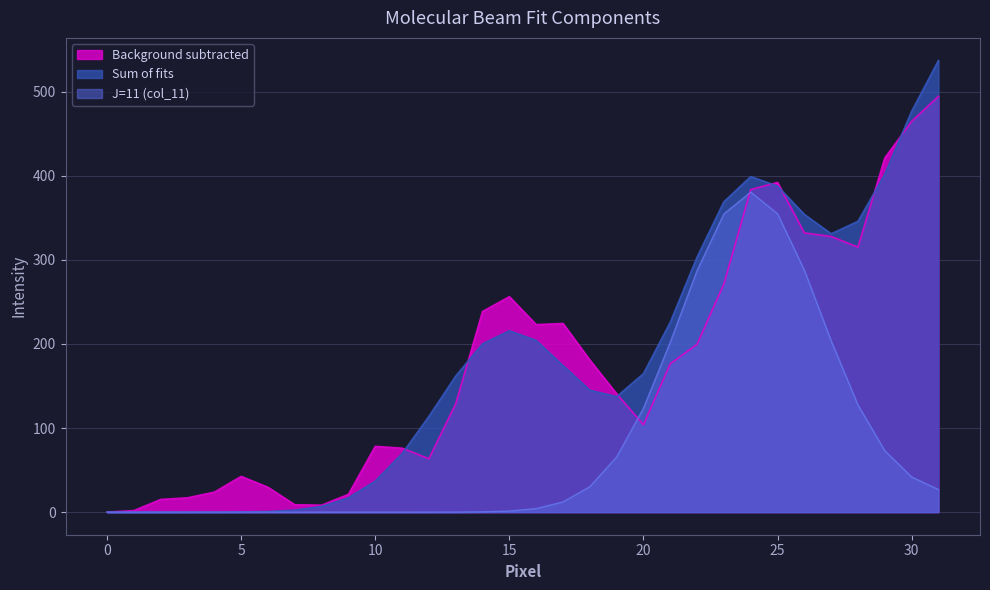

Reading left to right, extract all data points from this chart.

J=11 (col_11): 0.0	0.0	0.0	0.0	0.0	0.0	0.0	0.0	0.0	0.0	0.0	0.0	0.0	0.1	0.3	1.3	4.2	12.1	30.2	65.6	123.5	202.1	287.3	354.8	380.6	354.9	287.8	203.7	127.4	73.0	41.9	26.8
Background subtracted: 0.0	1.9	15.1	17.1	23.8	42.5	29.5	8.8	8.3	21.2	78.3	76.1	63.5	128.8	238.7	256.3	223.0	224.4	180.9	140.8	104.0	176.6	199.6	271.5	383.7	392.1	332.1	327.9	315.2	421.3	464.7	494.6
Sum of fits: 0.0	0.0	0.0	0.0	0.0	0.2	0.7	2.4	6.8	17.0	36.9	69.6	113.9	161.9	200.2	215.7	204.2	174.3	145.0	137.3	164.7	225.9	303.4	369.2	399.1	387.8	354.1	331.1	345.9	401.9	476.6	537.2